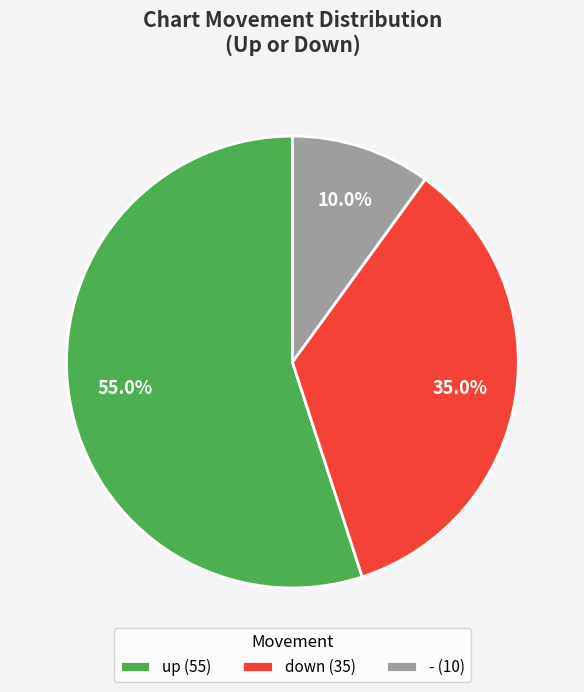

To the nearest percent, what is the difference between the - and up slice percentages?

45%